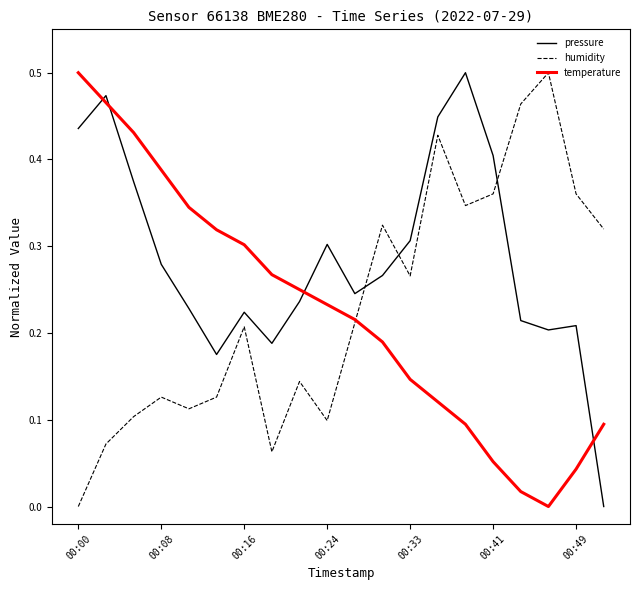

How many lines are shown in the chart?

3